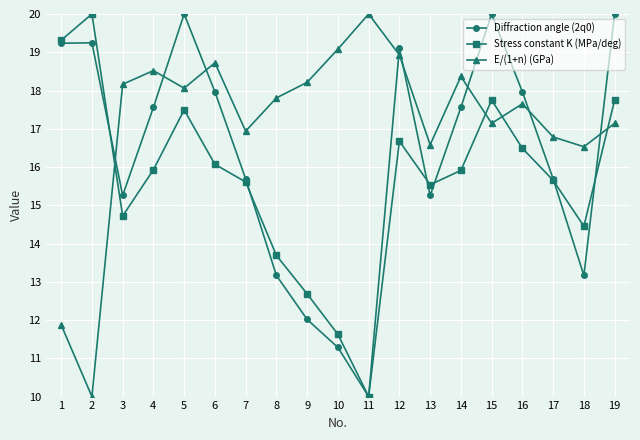

What is the spread (max minus min) of values at 3?

3.4